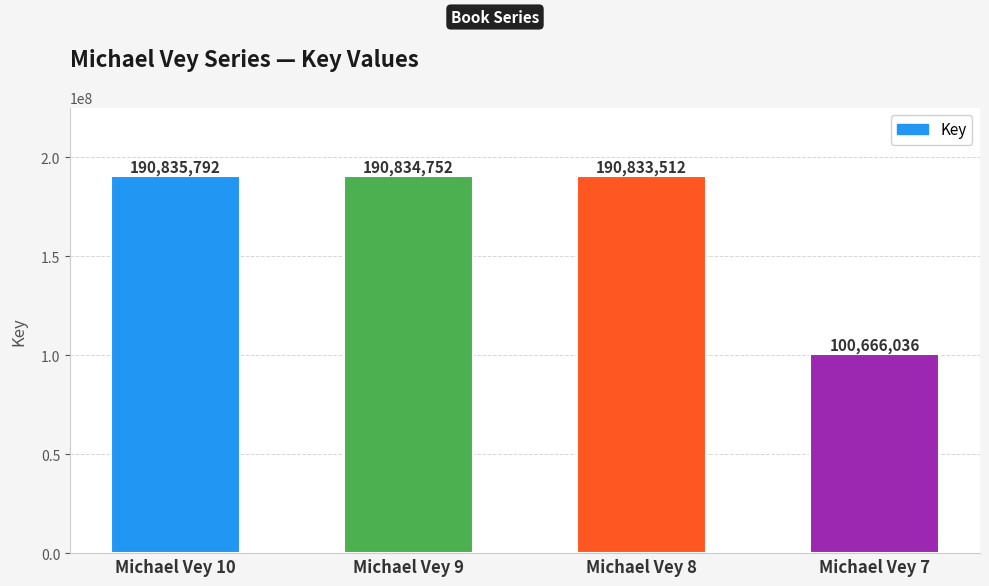

Which label corresponds to the smallest value in the chart?

Michael Vey 7